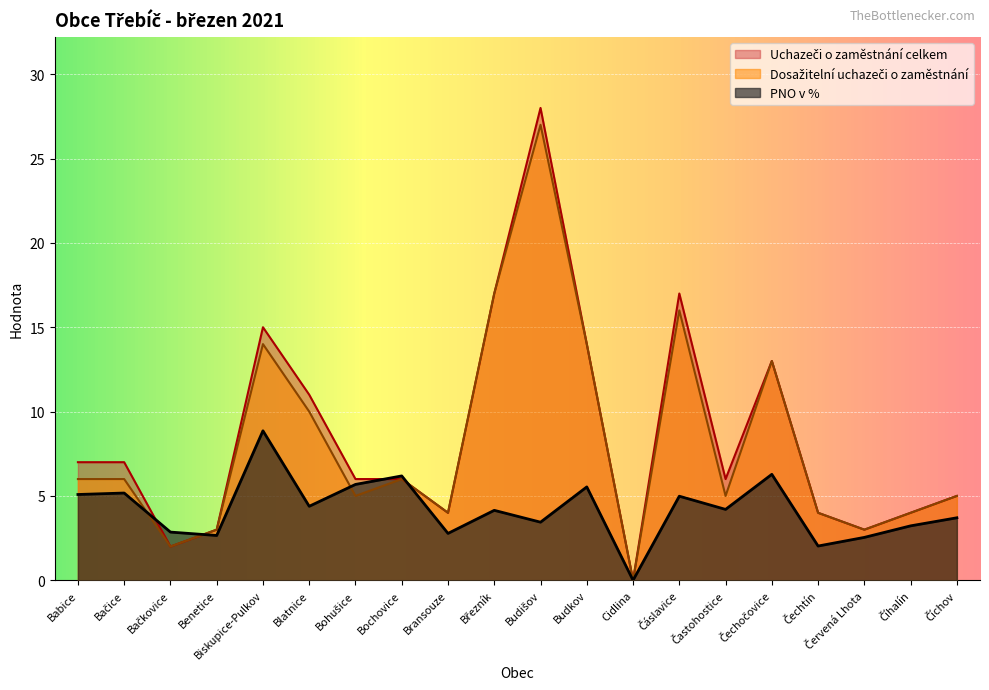

True or false: Dosažitelní uchazeči o zaměstnání and Uchazeči o zaměstnání celkem cross at least once.

False